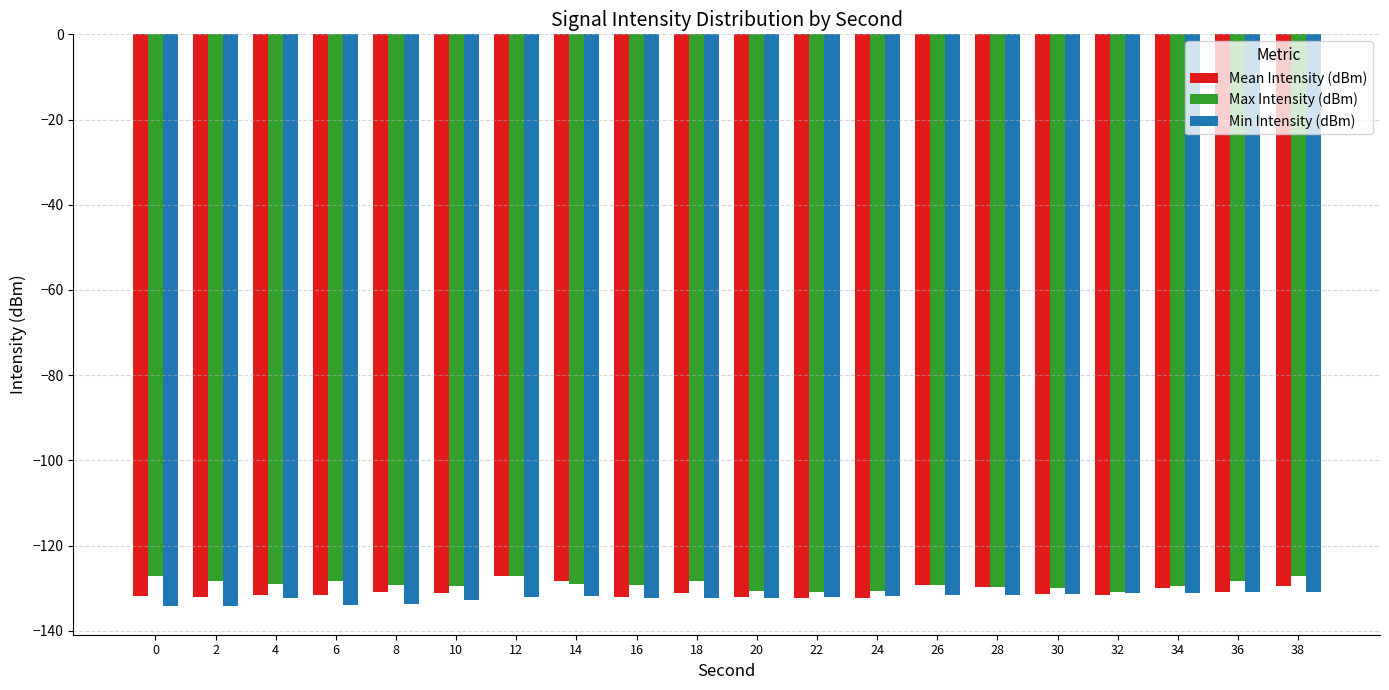

How many series are shown in this chart?

3